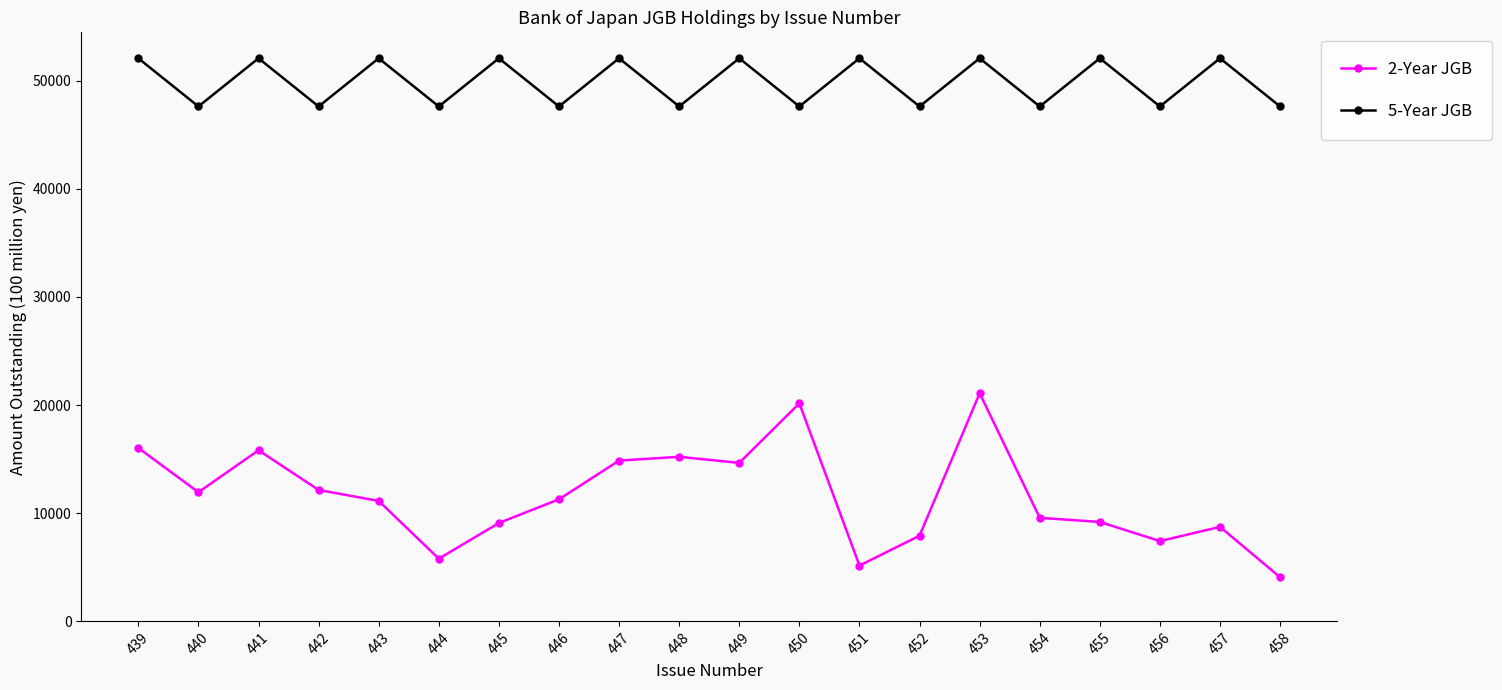

What are all the series names shown in the legend?

2-Year JGB, 5-Year JGB